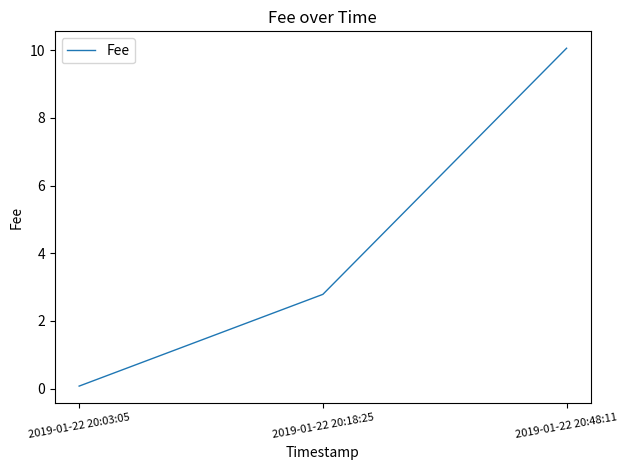

How many lines are shown in the chart?

1